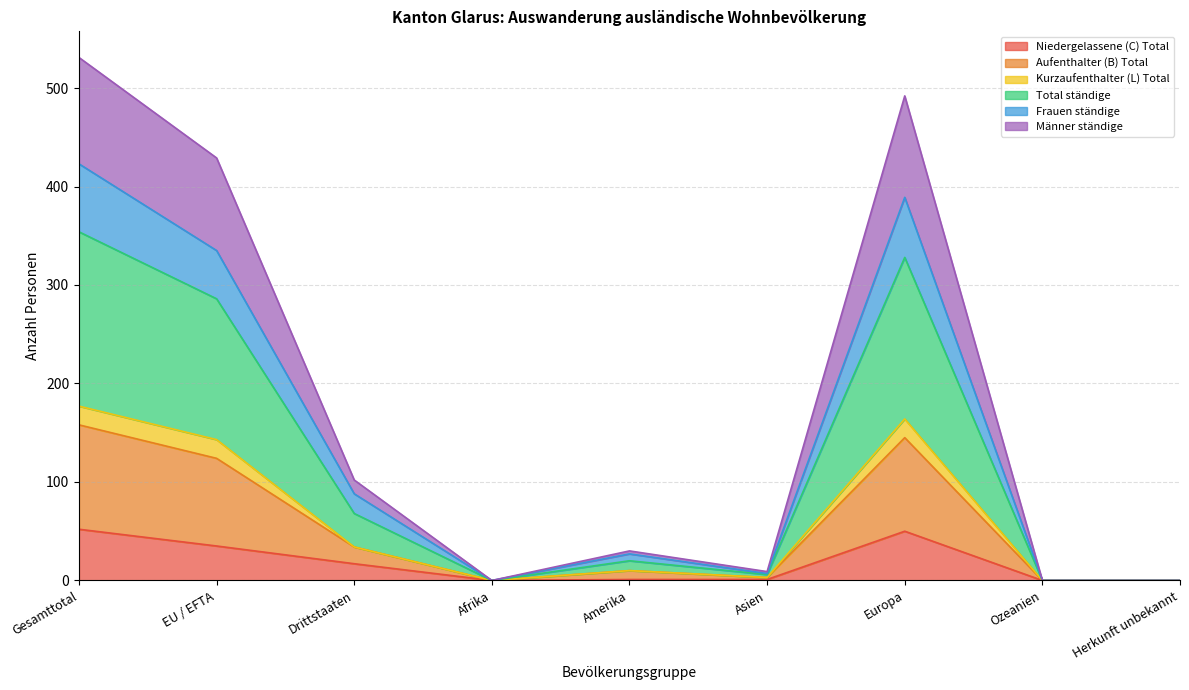

What is the spread (max minus min) of values at Europa?

442